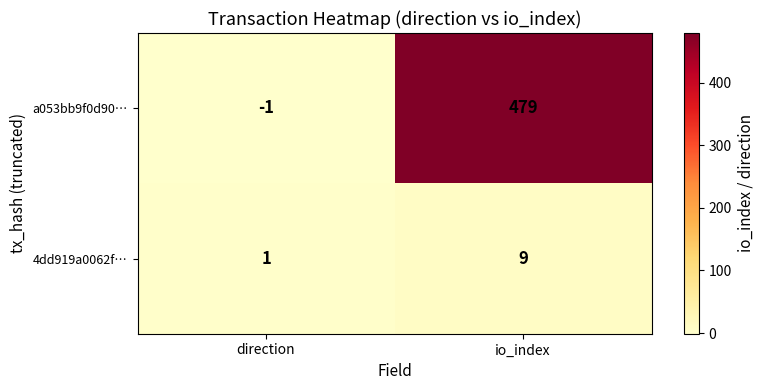

The 4dd919a0062f… series shows 12 at io_index. True or false?

False